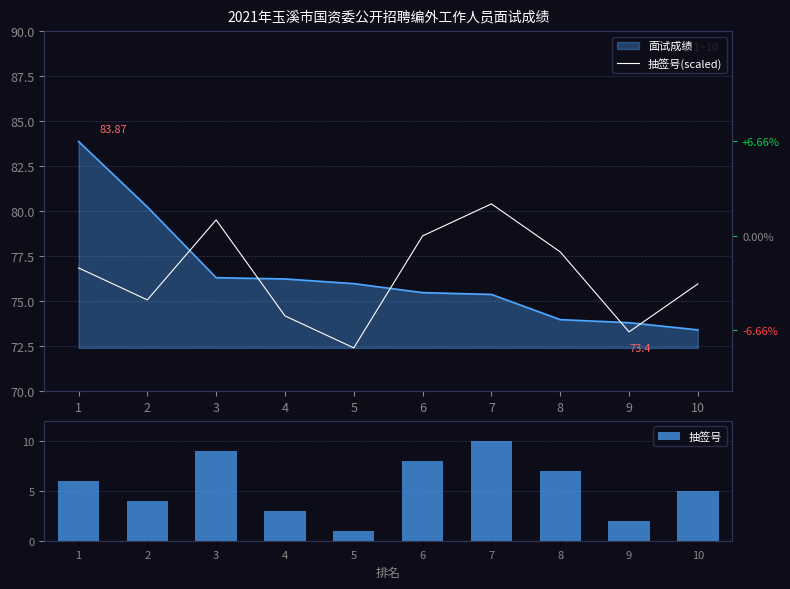

What is the value of the 抽签号(scaled) bar at the 5th from the left?

72.4